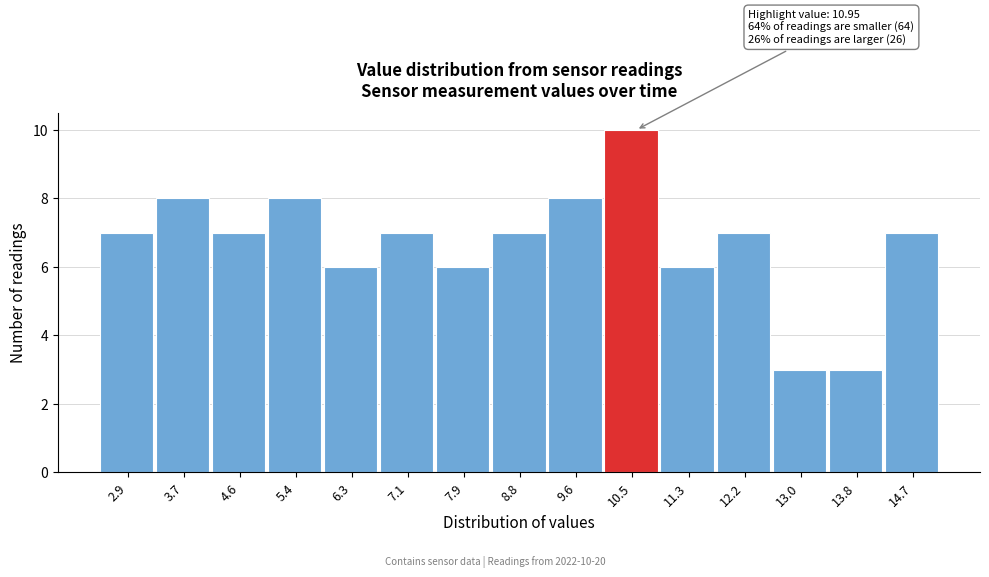

Reading right to left, what are all the values shown in this chart?

7	3	3	7	6	10	8	7	6	7	6	8	7	8	7